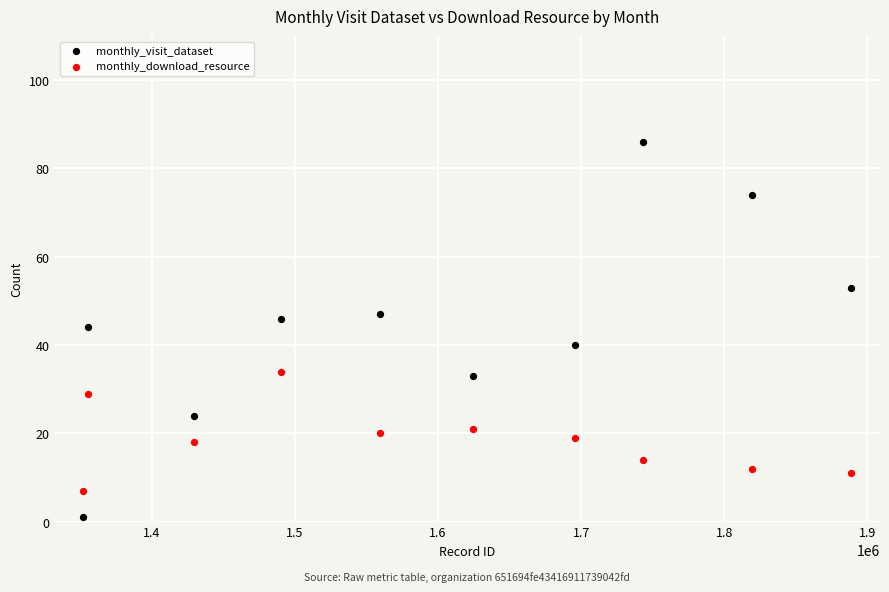

Which series has the largest Y range (max minus min)?

monthly_visit_dataset